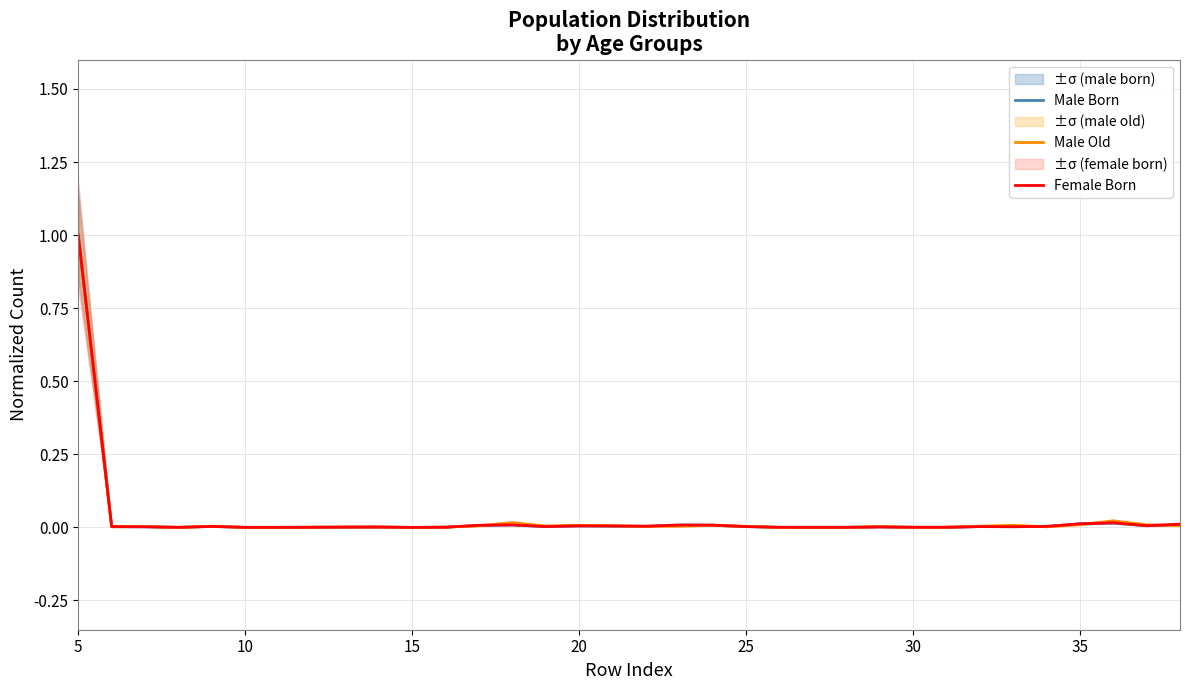

What is the maximum value for Female Born?

1.0